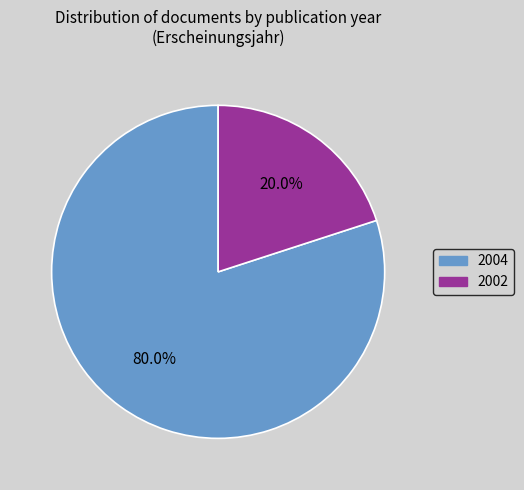

What percentage is NOT represented by 2004?

20.0%